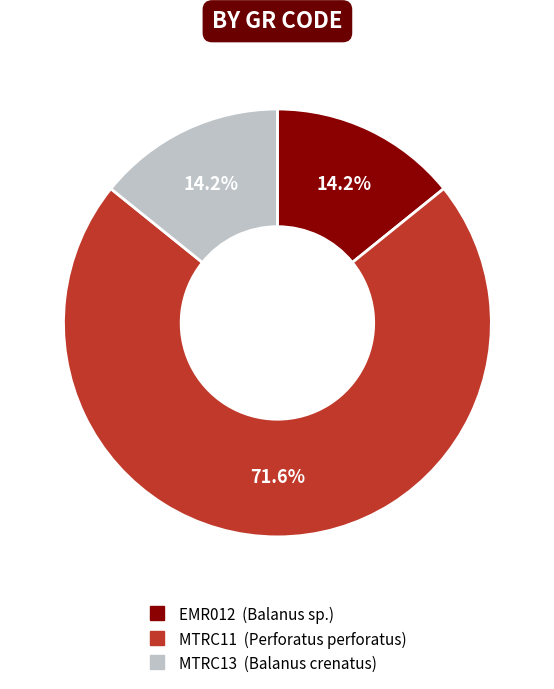

Does EMR012 represent more than half of the total?

No